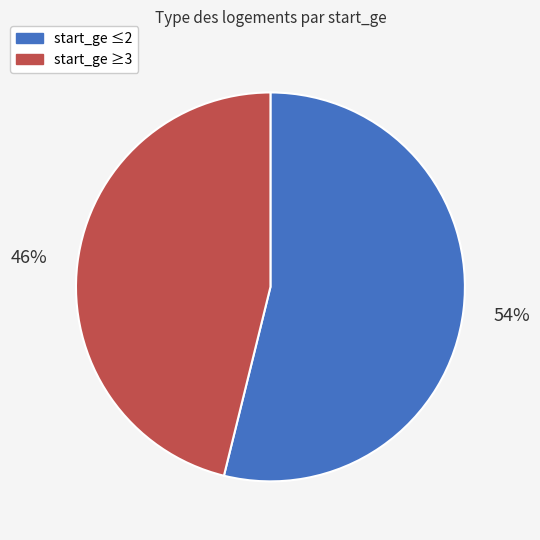

Is there a majority slice in this chart?

Yes